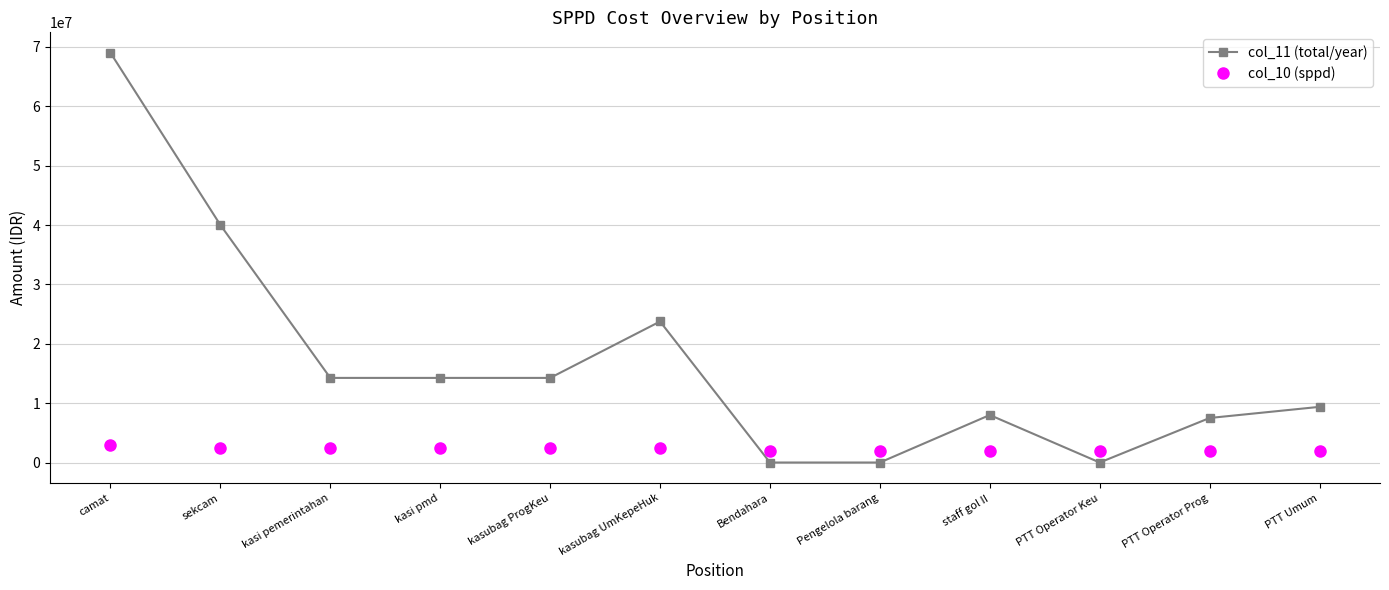

At how many categories does at least one series exceed 30514033?

2